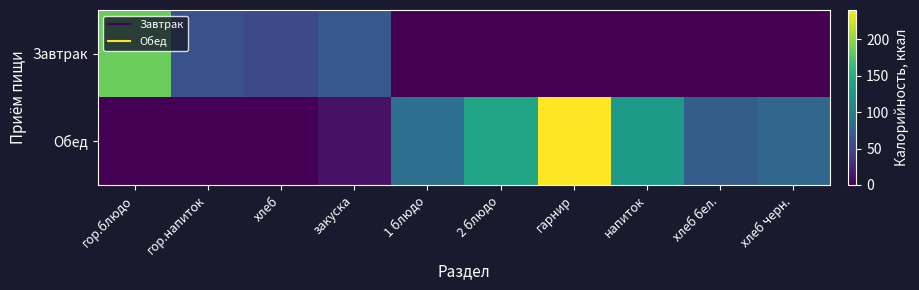

Reading right to left, list all the values displayed in this chart.

Завтрак: хлеб черн.=0.0	хлеб бел.=0.0	напиток=0.0	гарнир=0.0	2 блюдо=0.0	1 блюдо=0.0	закуска=66.0	хлеб=54.0	гор.напиток=60.5	гор.блюдо=185.2
Обед: хлеб черн.=79.0	хлеб бел.=71.0	напиток=131.0	гарнир=240.5	2 блюдо=141.3	1 блюдо=88.0	закуска=11.6	хлеб=0.0	гор.напиток=0.0	гор.блюдо=0.0